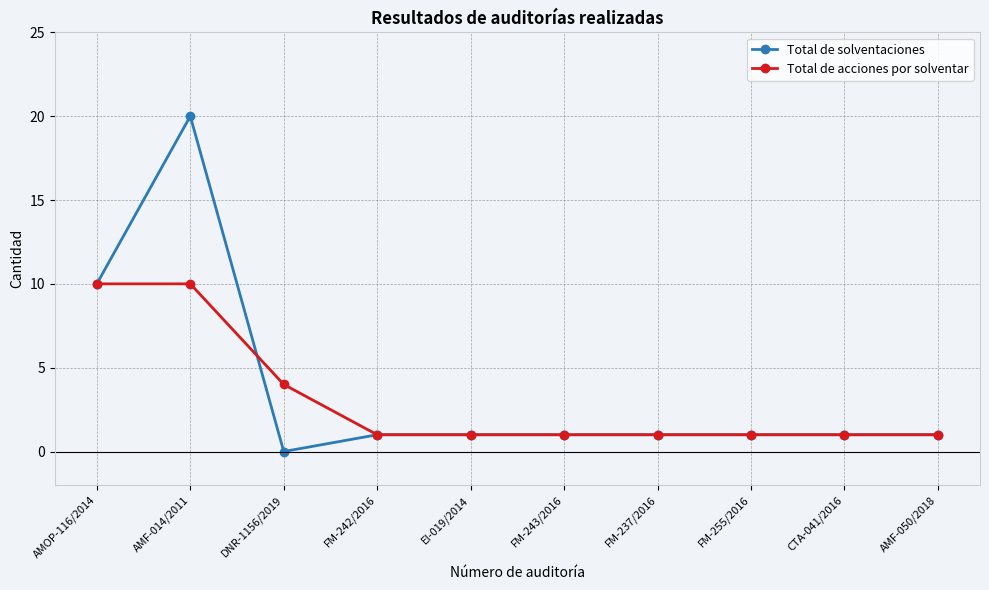

What is the difference between the maximum and minimum values in the Total de acciones por solventar series?

9